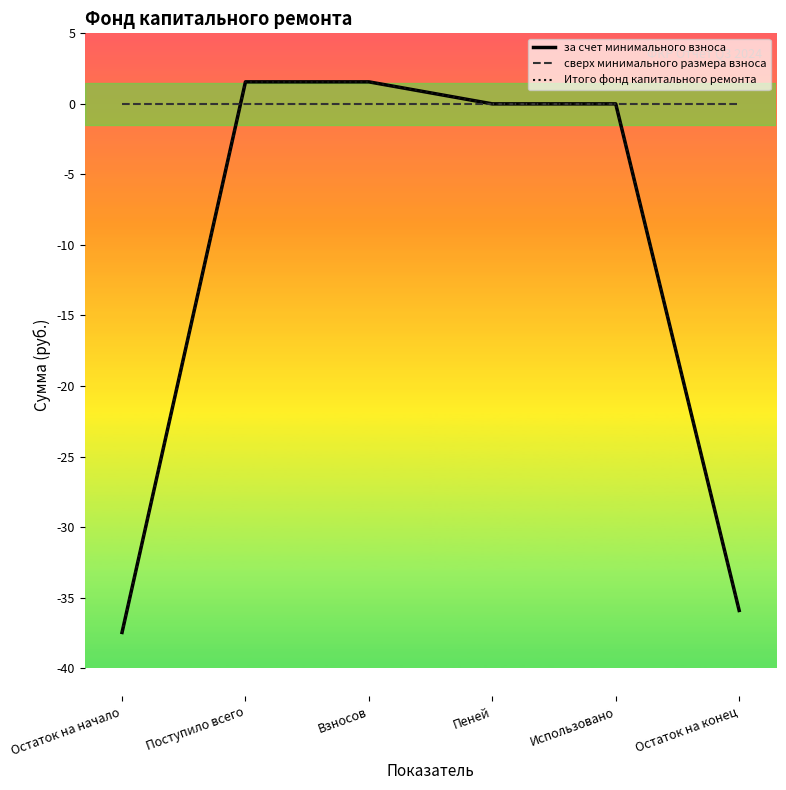

What value does the за счет минимального взноса series have at Остаток на начало?

-37.5